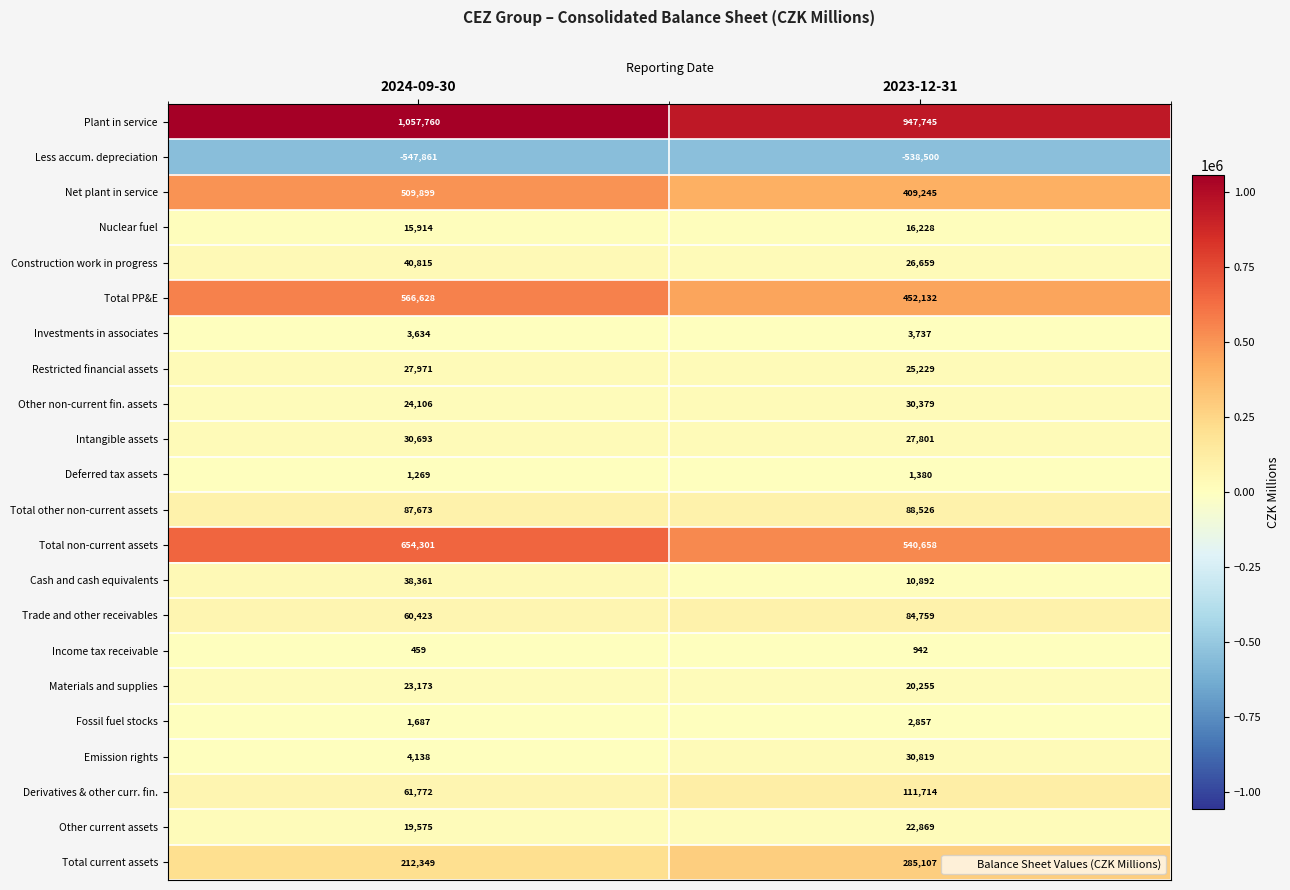

What is the difference between the Other non-current fin. assets values at 2023-12-31 and 2024-09-30?

6273